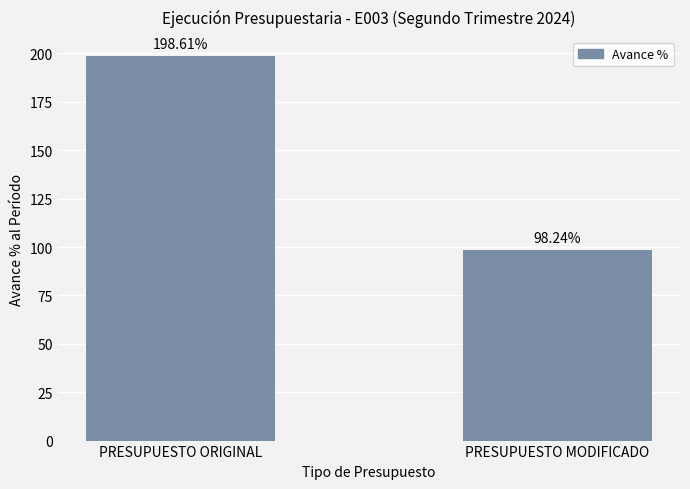

What position from the right is PRESUPUESTO ORIGINAL?

2